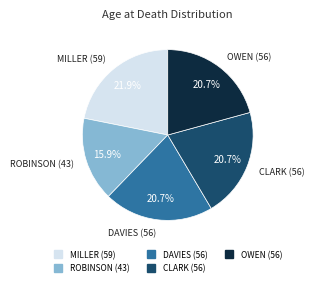

Count the number of slices in the pie.

5